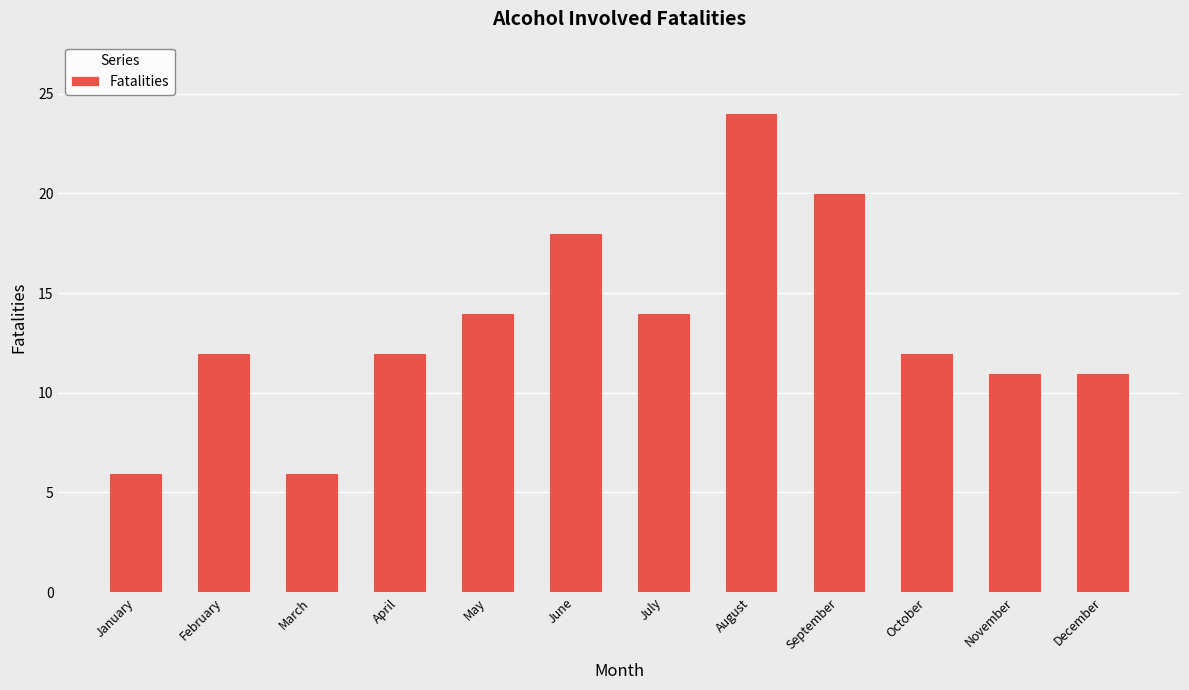

Does the chart contain stacked bars?

No